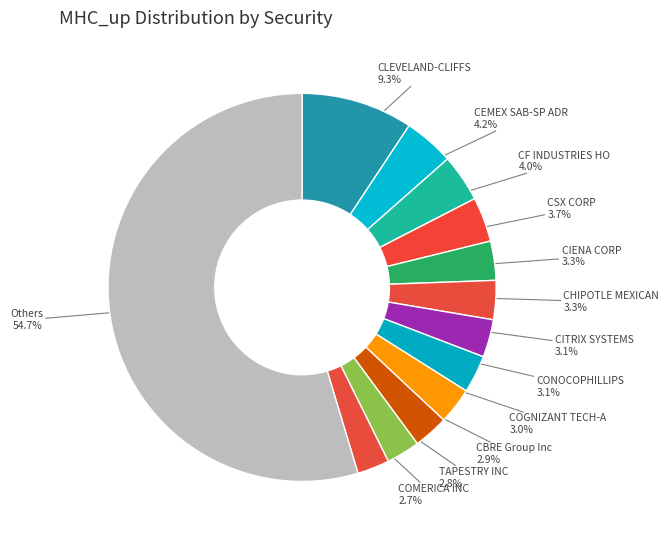

How many segments does this pie chart have?

13